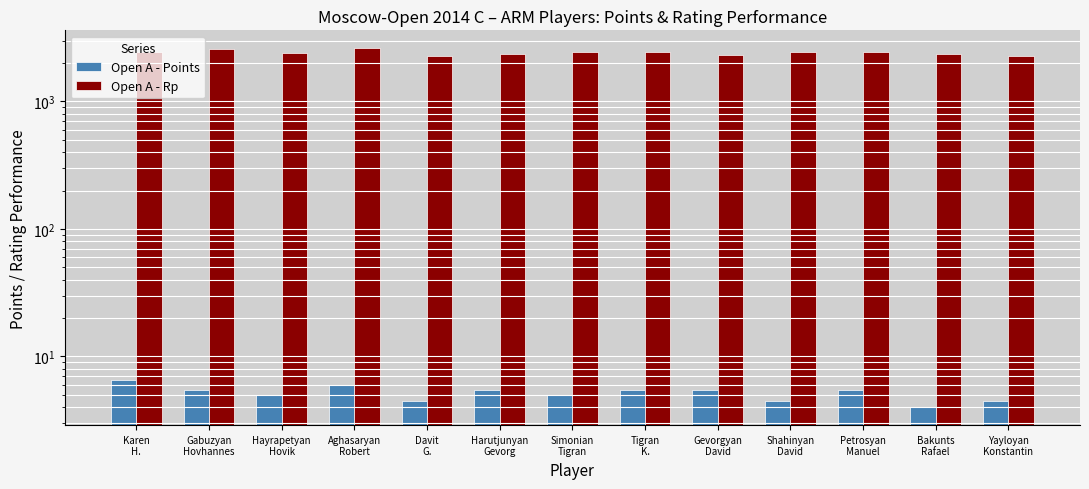

What is the spread (max minus min) of values at Aghasaryan
Robert?

2608.0